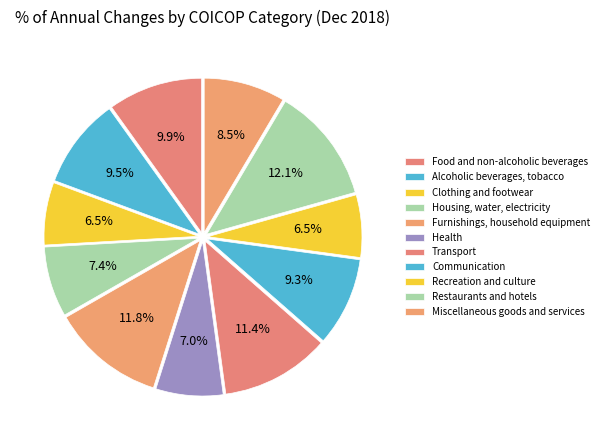

What portion of the pie excludes Communication?

90.7%